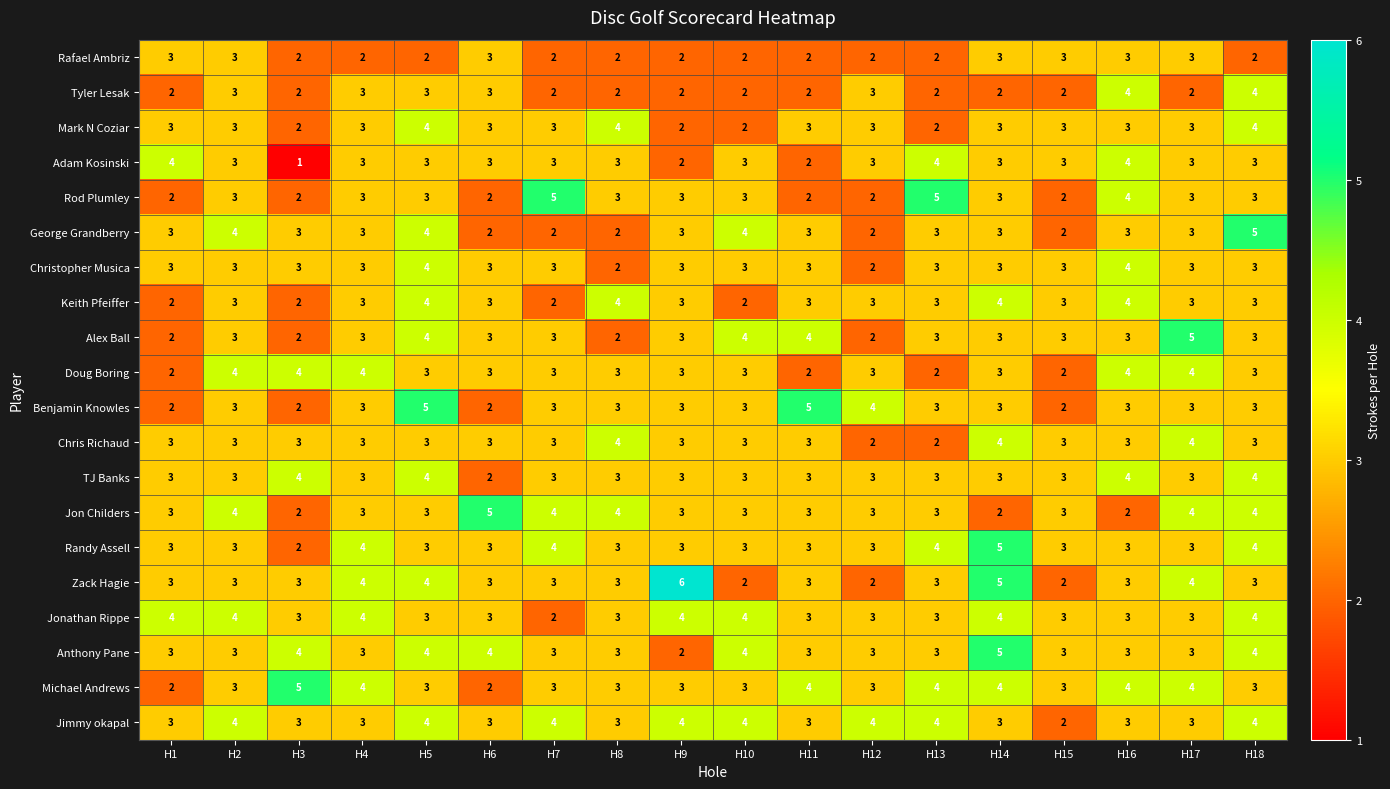

What is the maximum value shown in the chart?

6